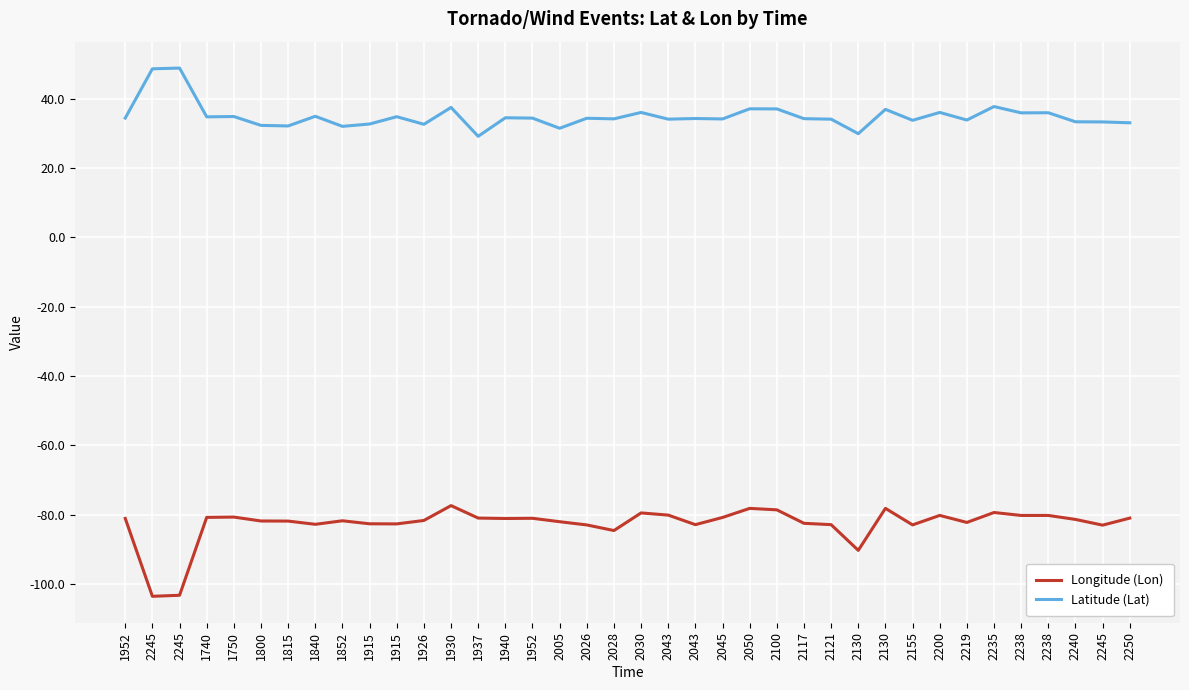

Is this an area chart (filled region under the line)?

No